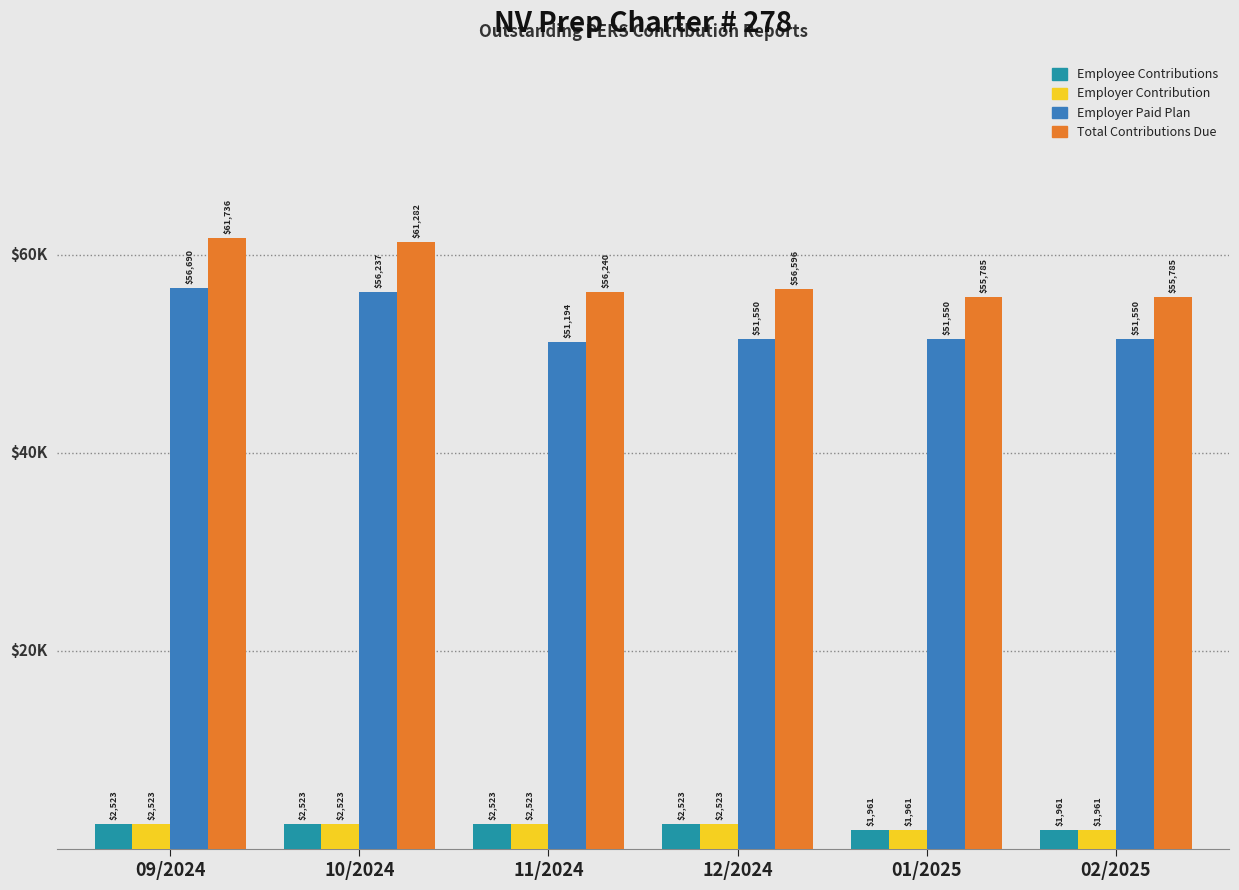

What are all the series names shown in the legend?

Employee Contributions, Employer Contribution, Employer Paid Plan, Total Contributions Due